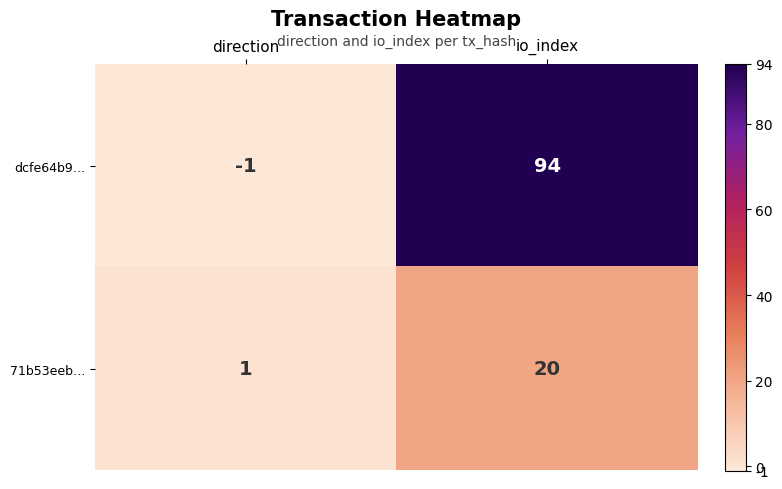

At which label is dcfe64b9… closest to 46?

direction